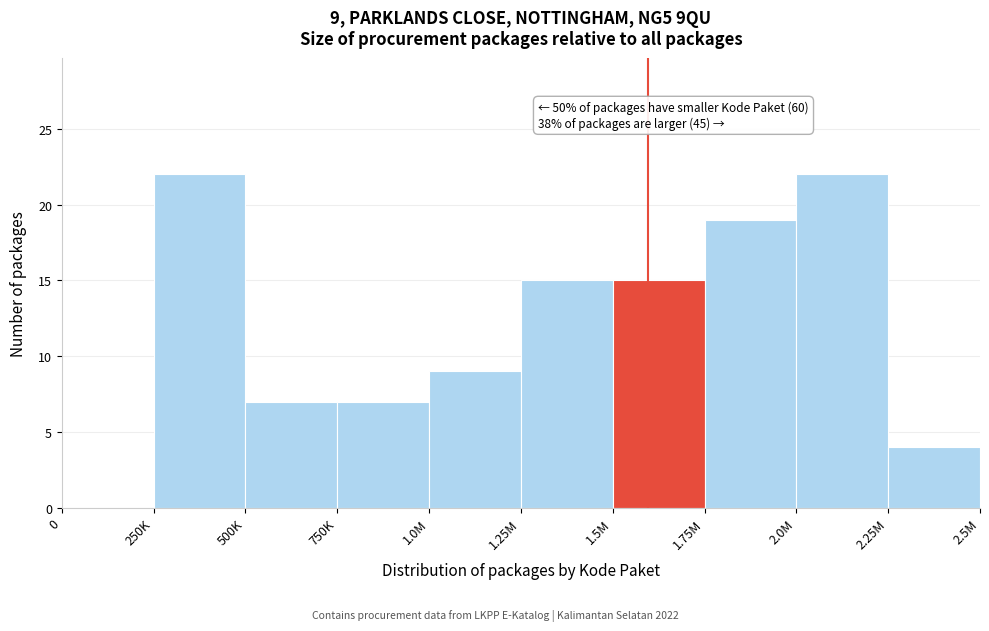

Reading right to left, extract all data points from this chart.

2.25M=4	2.0M=22	1.75M=19	1.5M=15	1.25M=15	1.0M=9	750K=7	500K=7	250K=22	0=0